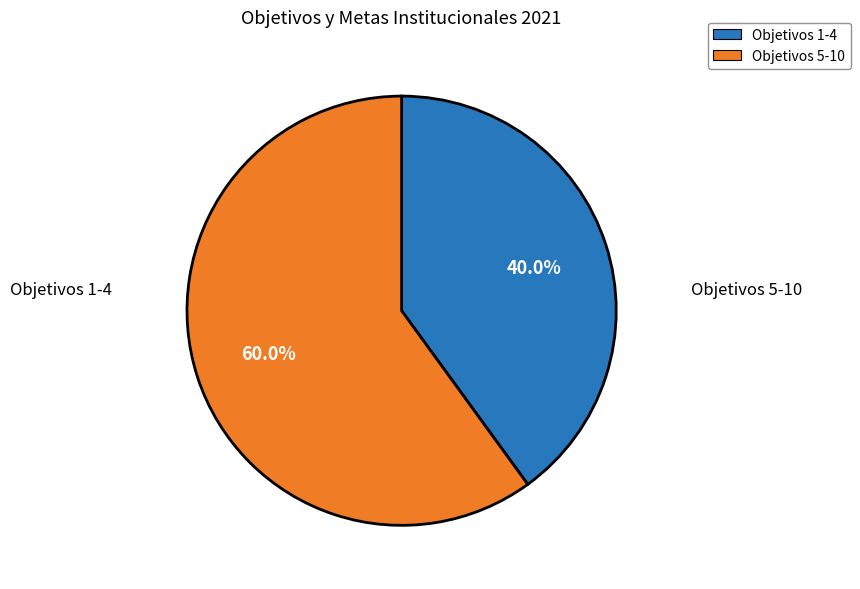

To the nearest percent, what is the average slice percentage?

50%